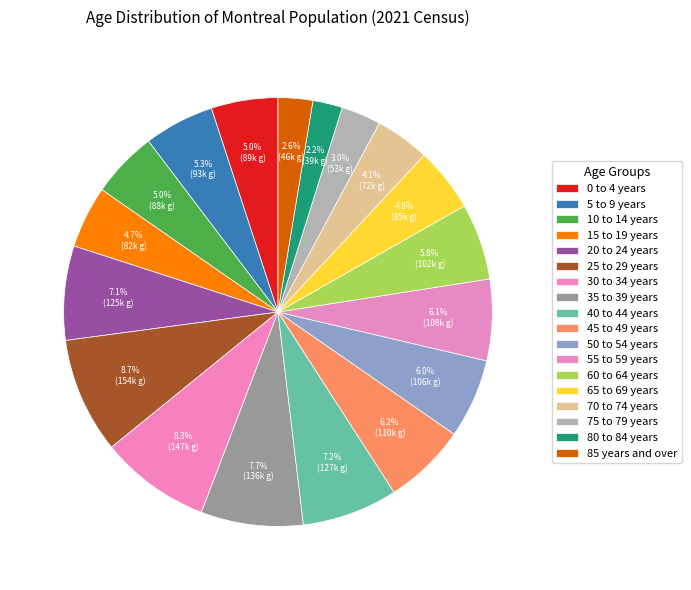

How many slices are in this pie chart?

18